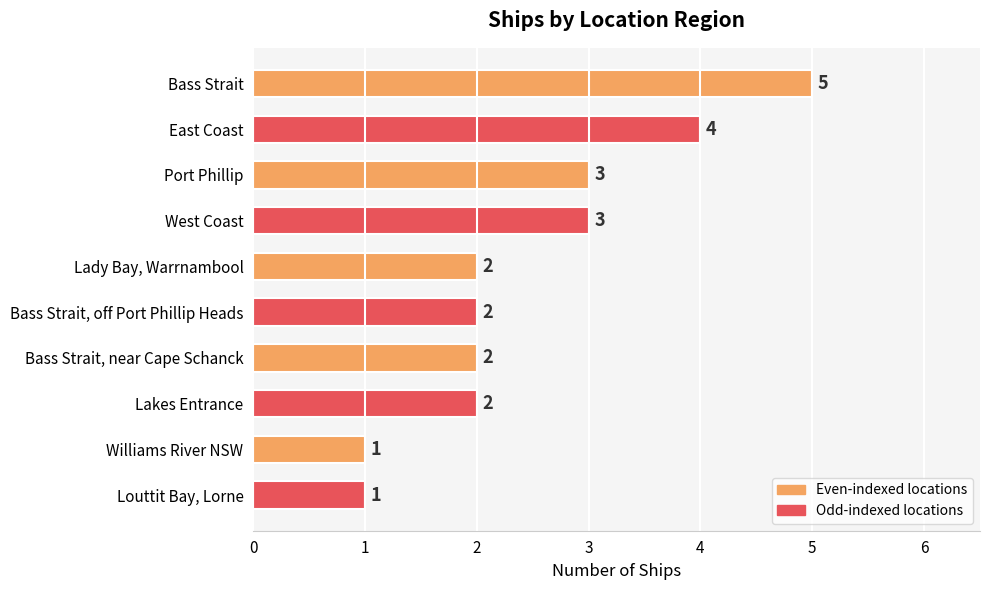

Does the chart contain any negative values?

No